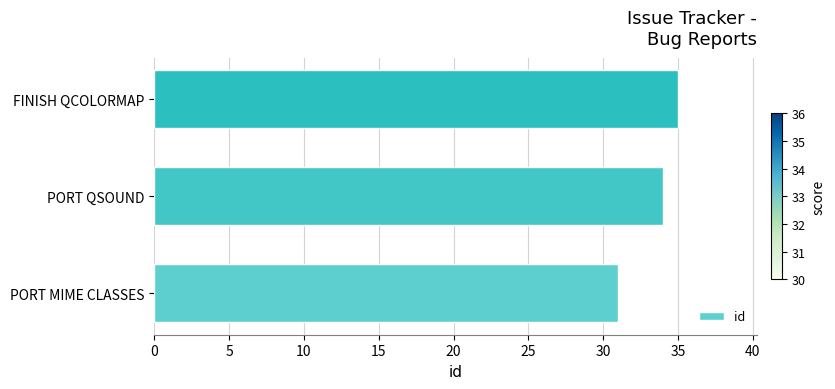

What value does the data have at PORT QSOUND?

34